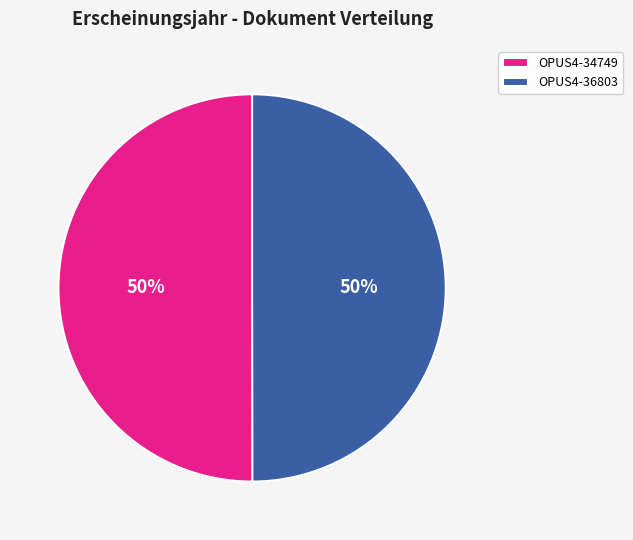

True or false: OPUS4-36803 accounts for 50% of the total.

True